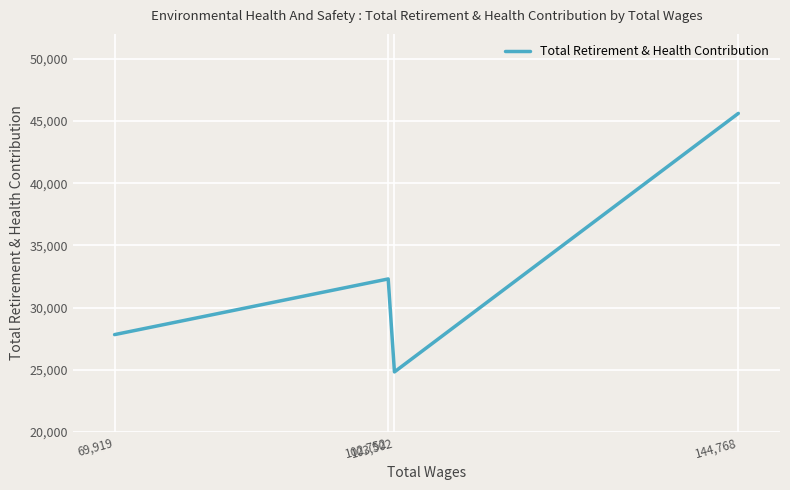

What is the difference between the values at 102,752 and 69,919?

4475